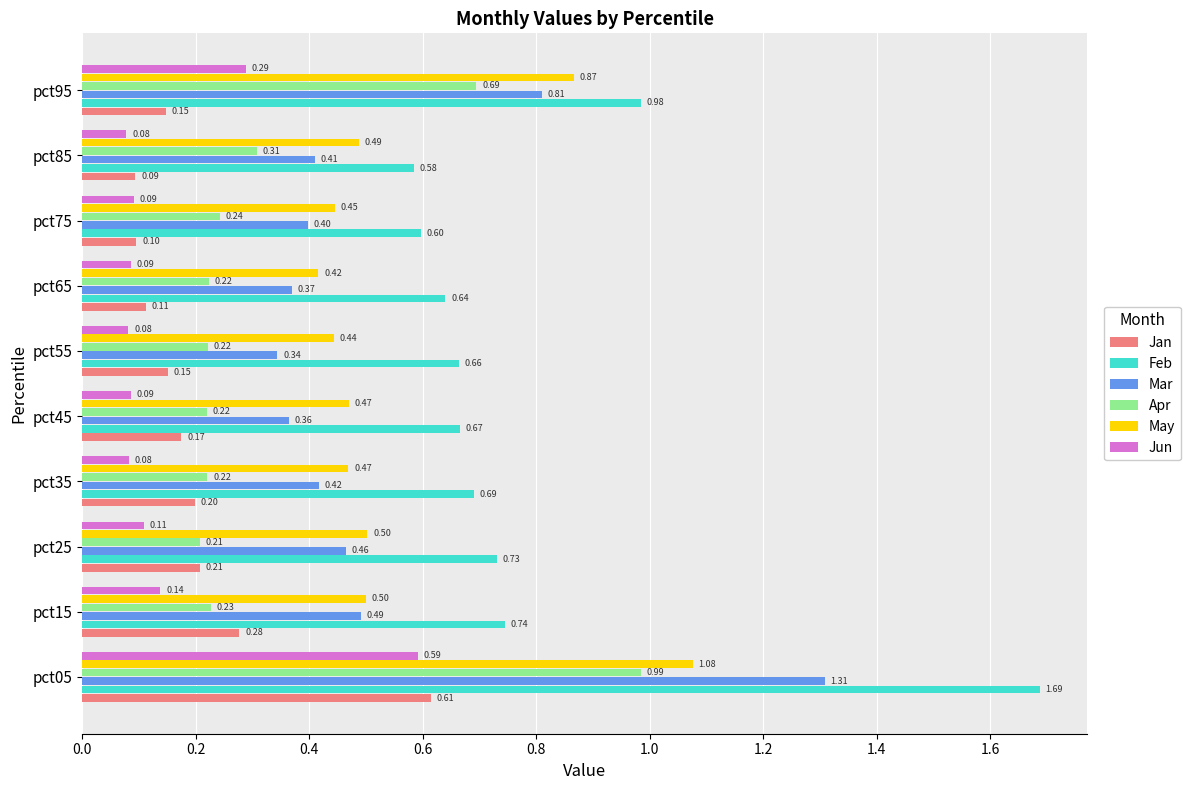

List the series in order of their peak value, lowest first.

Jun, Jan, Apr, May, Mar, Feb